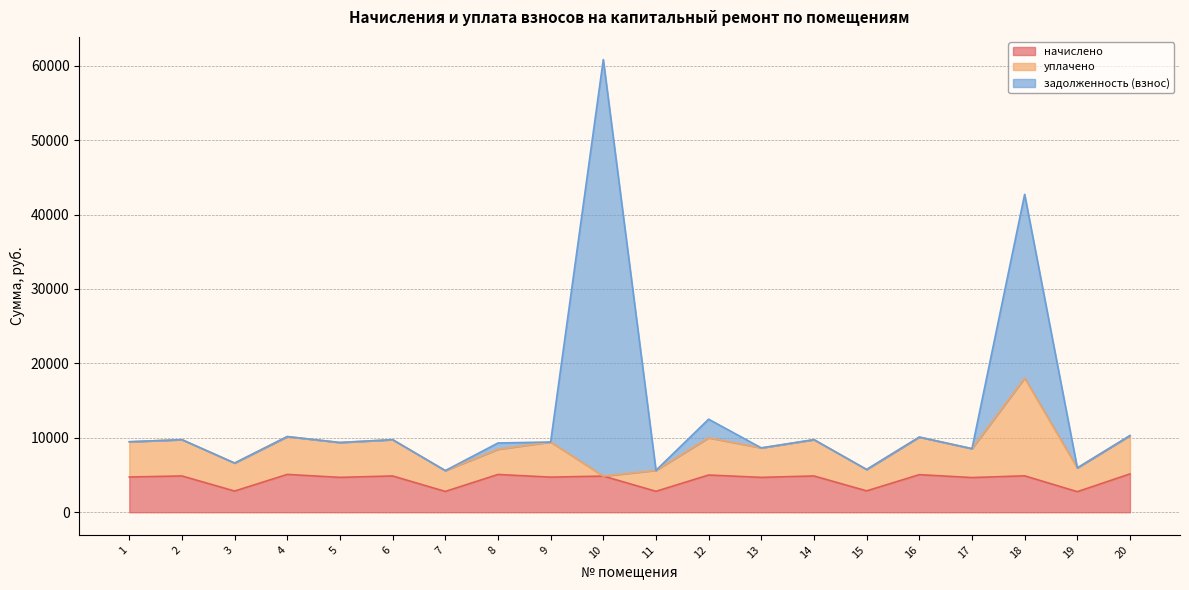

What is the difference between the maximum and second lowest values in the начислено series?

2351.5